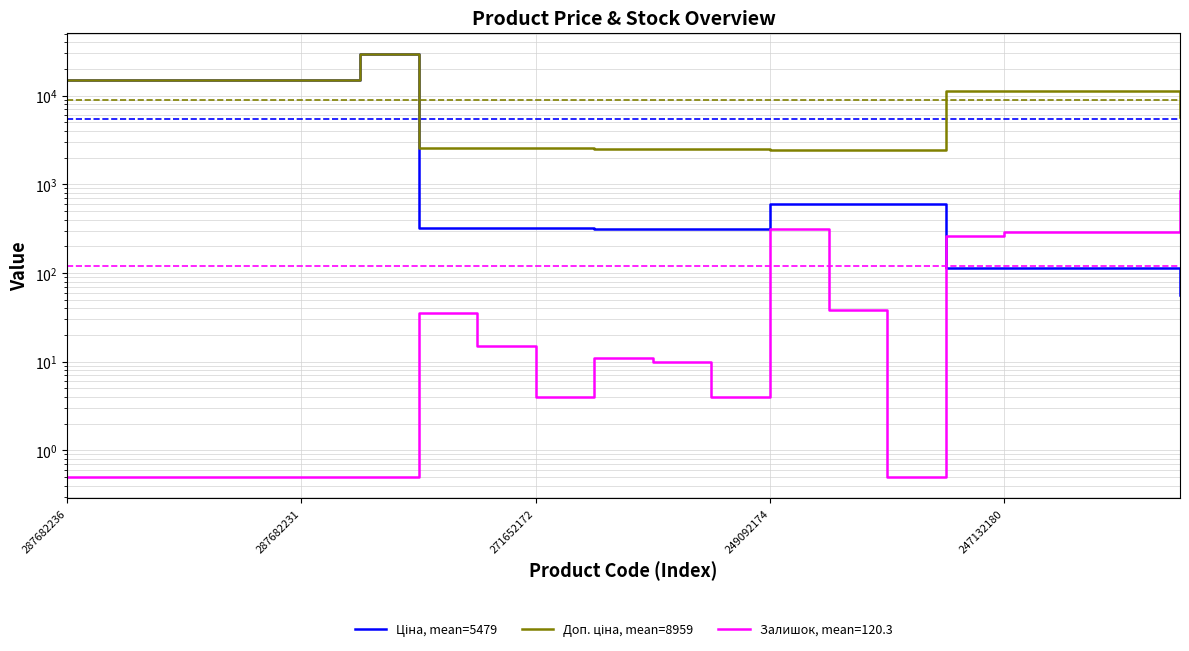

How many interior local peaks does the Ціна, mean=5479 series have?

1